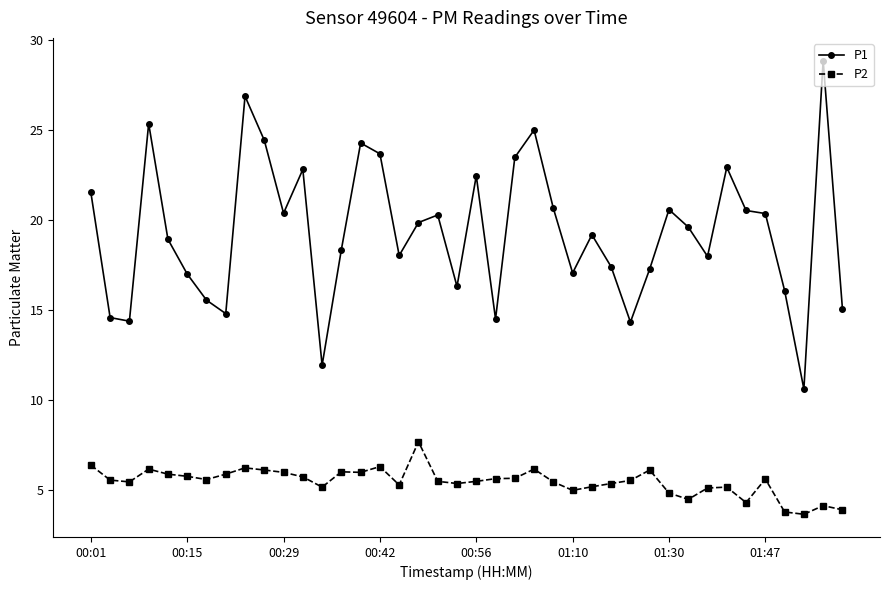

What is the value of the P1 point at the 6th from the left?

17.0